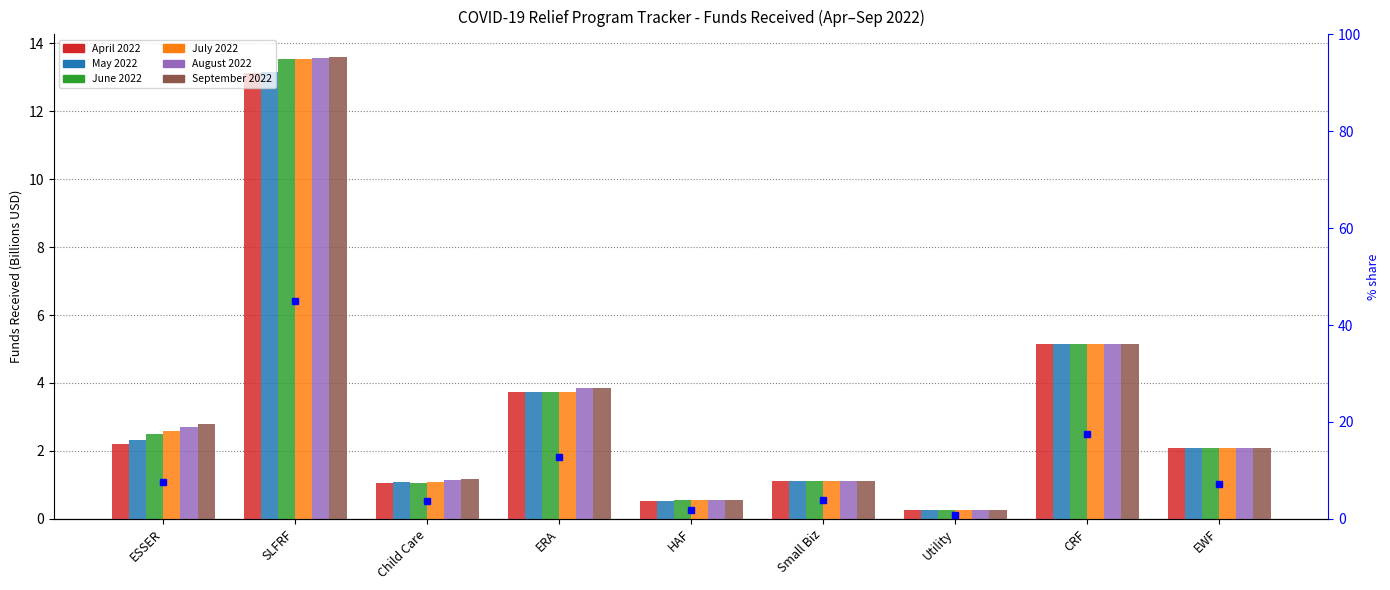

Is it true that September 2022 equals 3.8 at ERA?

True